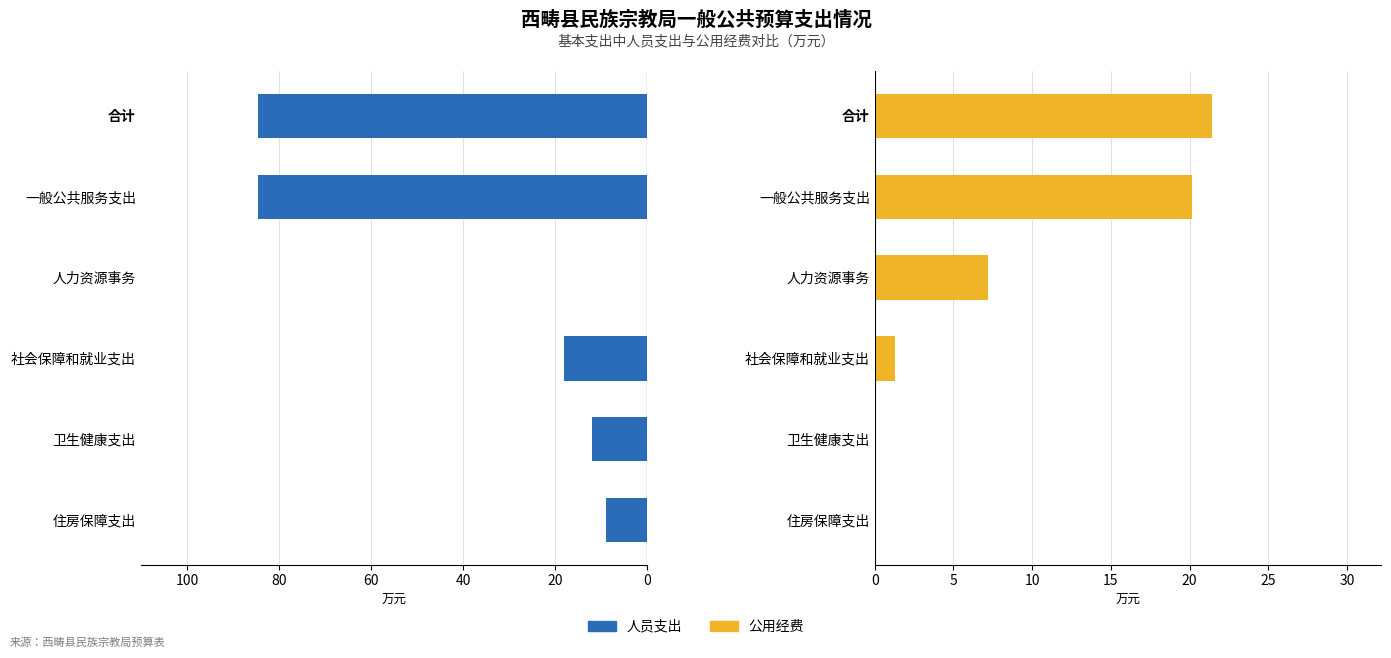

What is the sum of the 人员支出 values at 一般公共服务支出 and 社会保障和就业支出?

102.7